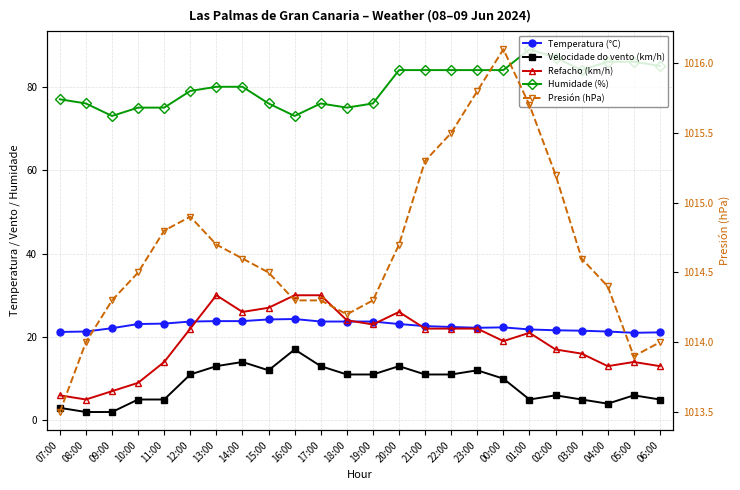

What is the spread (max minus min) of values at 19:00?

1003.3